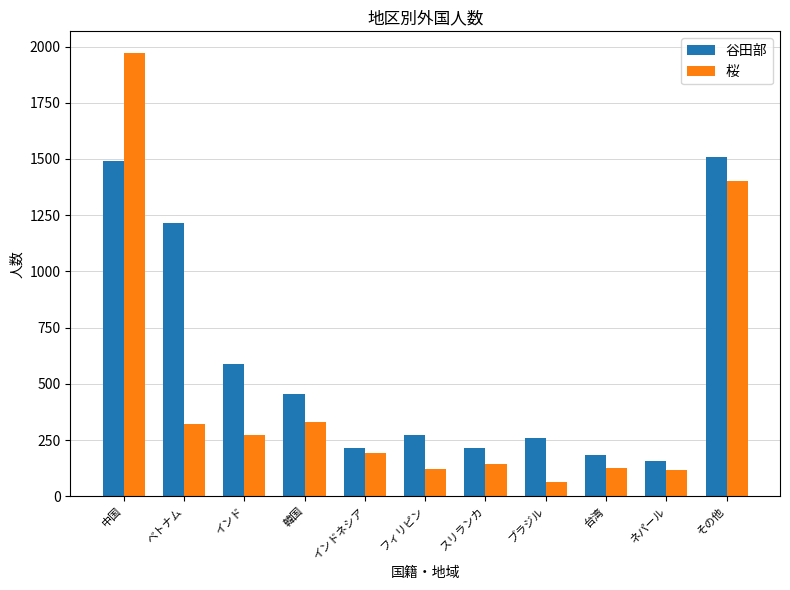

Which series has the largest range (max minus min)?

桜